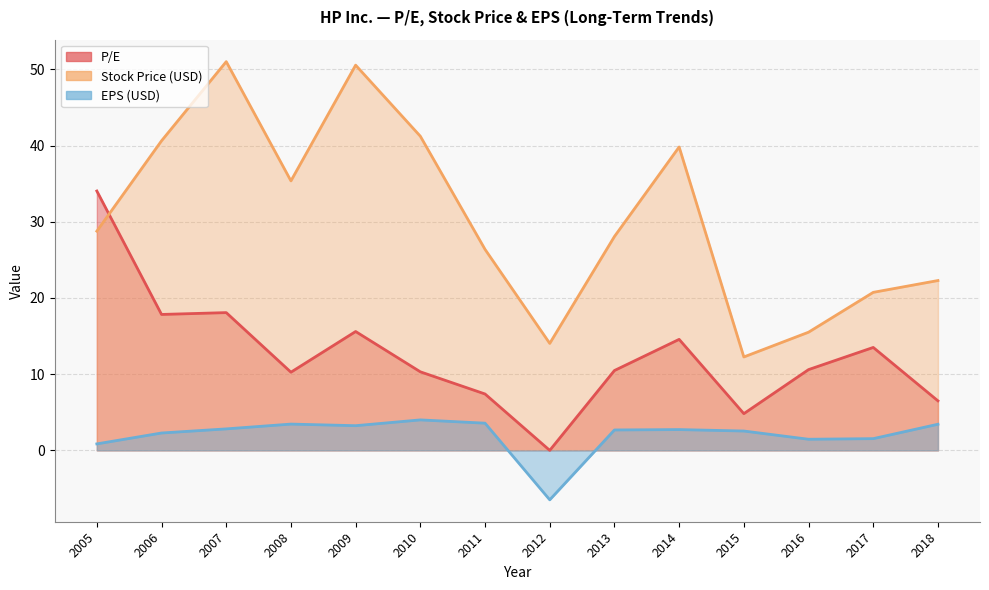

Is it true that P/E equals 10.6 at 2016?

True